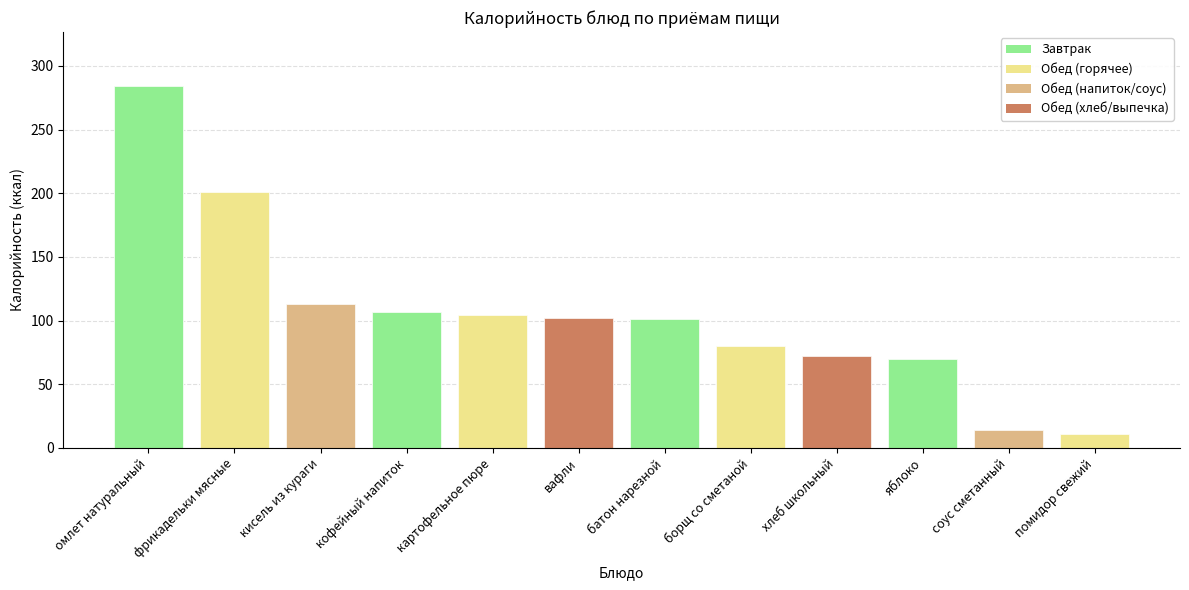

What is the maximum value shown in the chart?

284